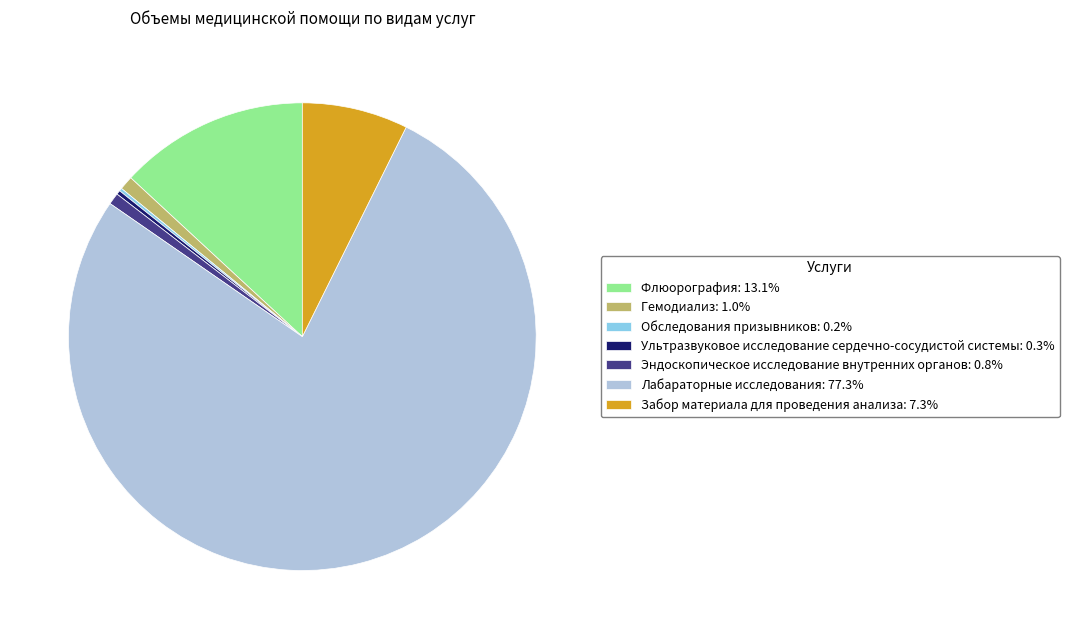

Is the sum of Гемодиализ: 1.0% and Флюорография: 13.1% greater than half?

No